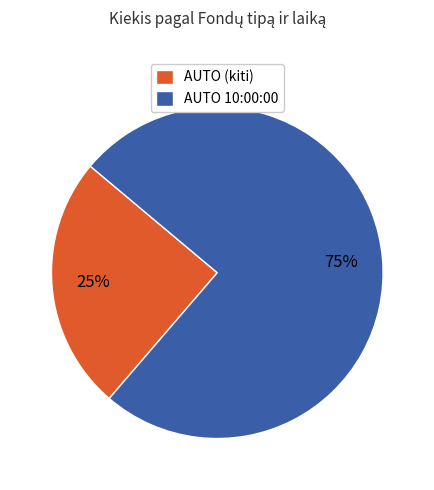

To the nearest percent, what portion does AUTO (kiti) represent?

25%